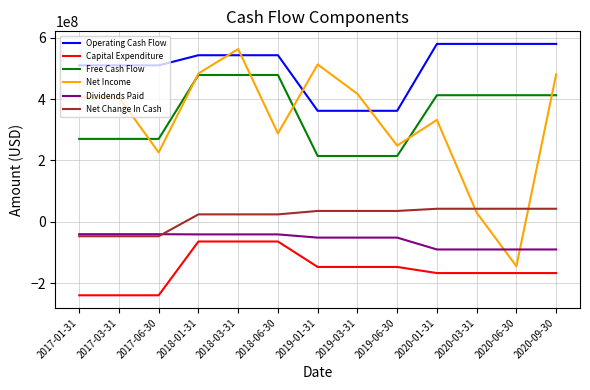

What is the difference between the highest and lowest values at 2018-03-31?

627830000